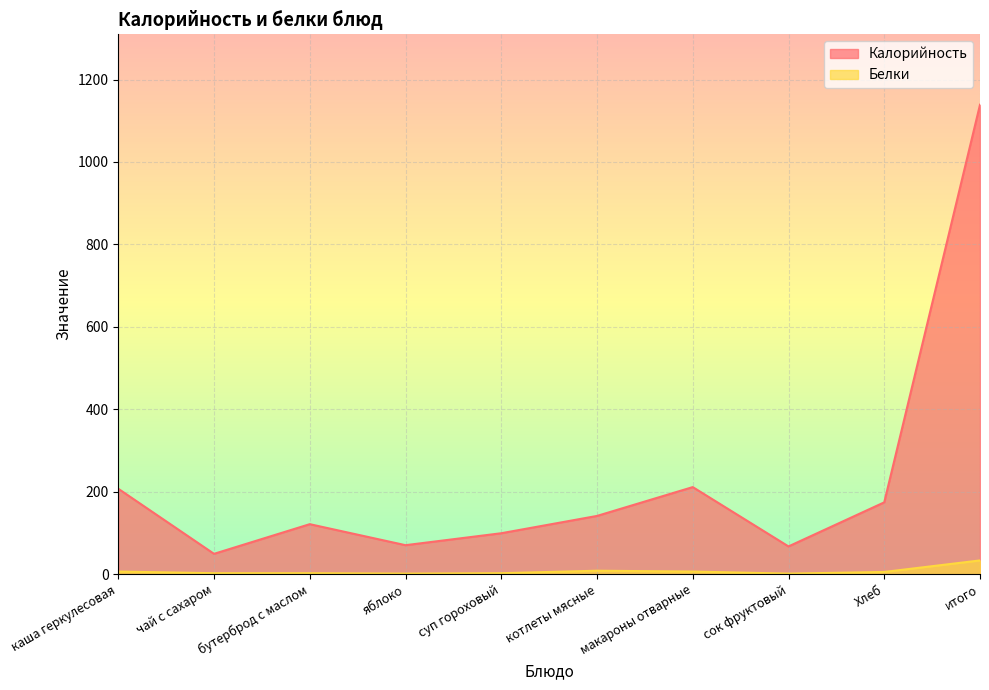

Which label corresponds to the smallest value in the chart?

яблоко